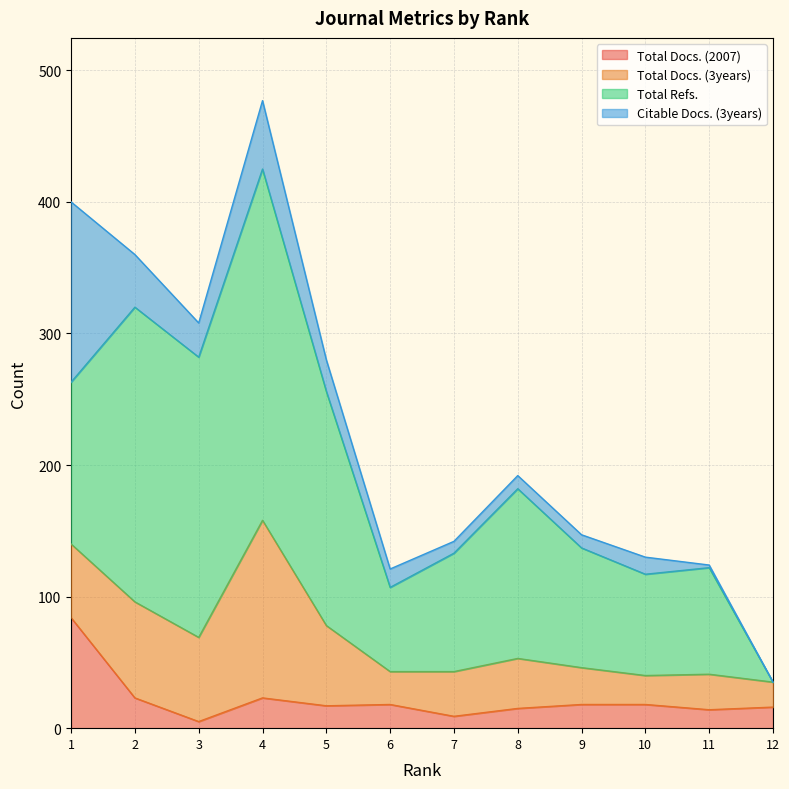

Where is the first local maximum for Citable Docs. (3years)?

4